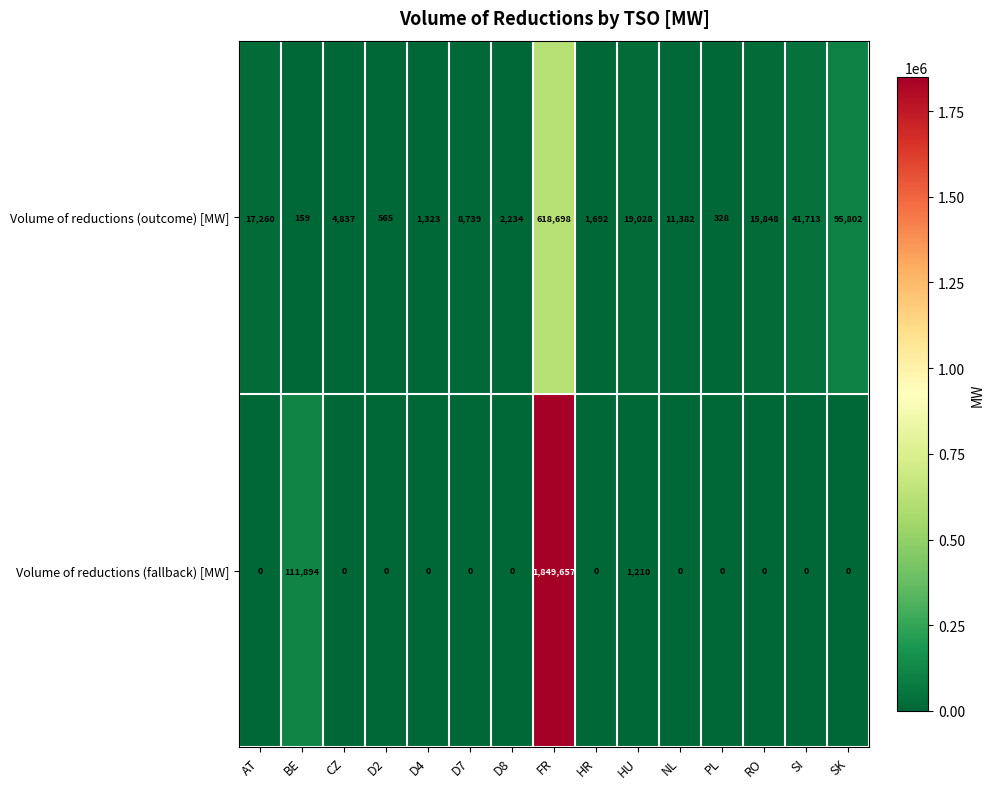

Reading left to right, what are all the values shown in this chart?

Volume of reductions (outcome) [MW]: AT=17260	BE=159	CZ=4837	D2=565	D4=1323	D7=8739	D8=2234	FR=618698	HR=1692	HU=19028	NL=11382	PL=328	RO=15848	SI=41713	SK=95802
Volume of reductions (fallback) [MW]: AT=0	BE=111894	CZ=0	D2=0	D4=0	D7=0	D8=0	FR=1849657	HR=0	HU=1210	NL=0	PL=0	RO=0	SI=0	SK=0